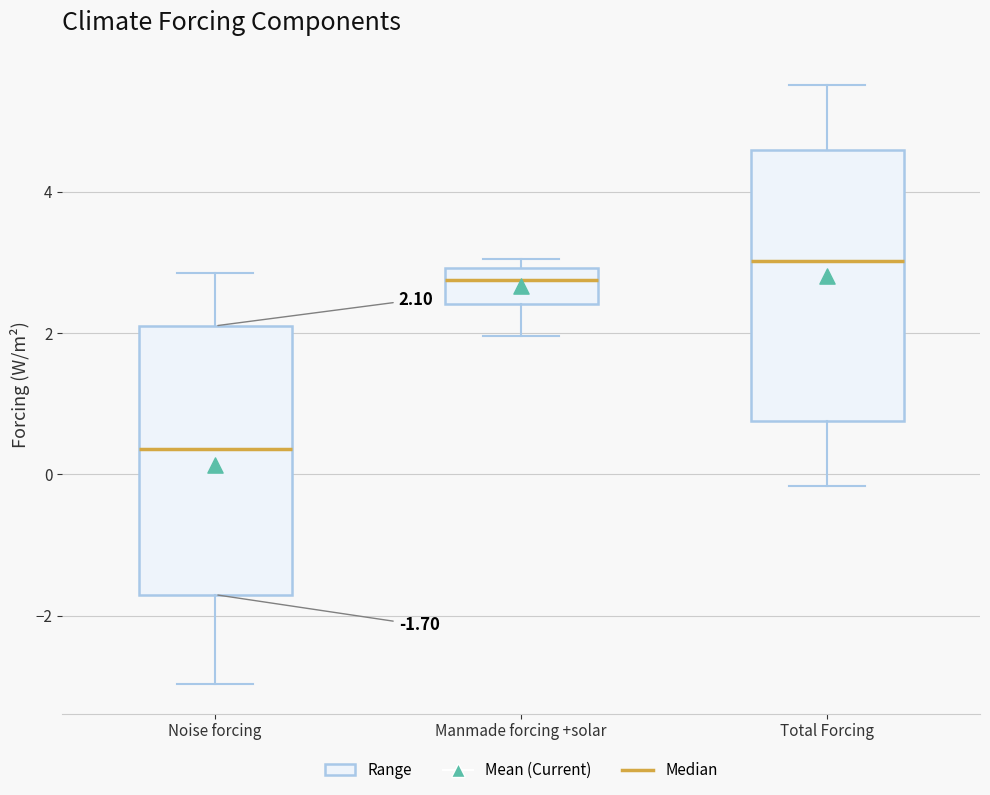

Which box's median line is the highest?

Total Forcing